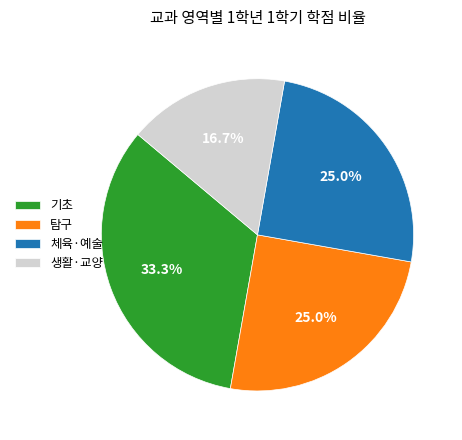

Combined, what portion of the pie is 생활·교양 and 탐구?

41.7%